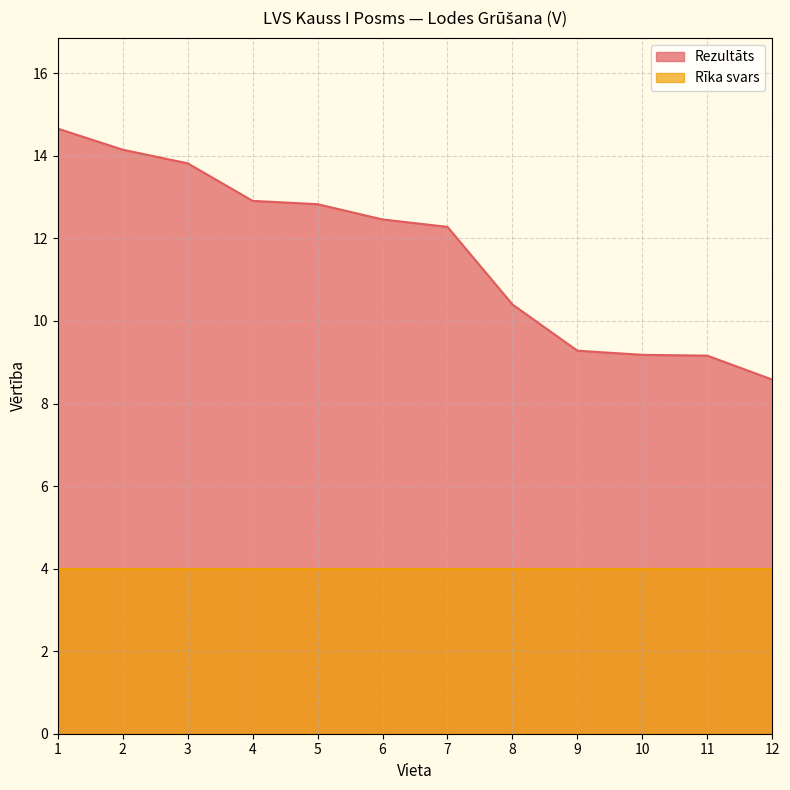

The chart shows a value of 8.2 at 3. True or false?

False